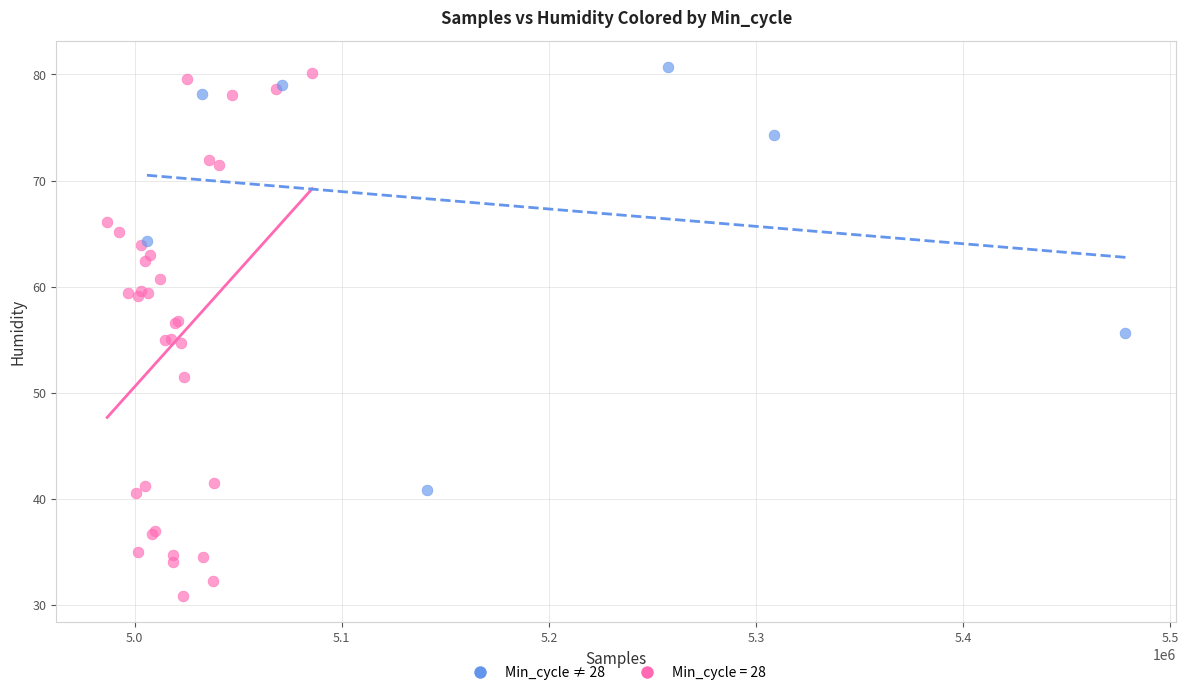

Which series reaches the minimum Y coordinate?

Min_cycle = 28